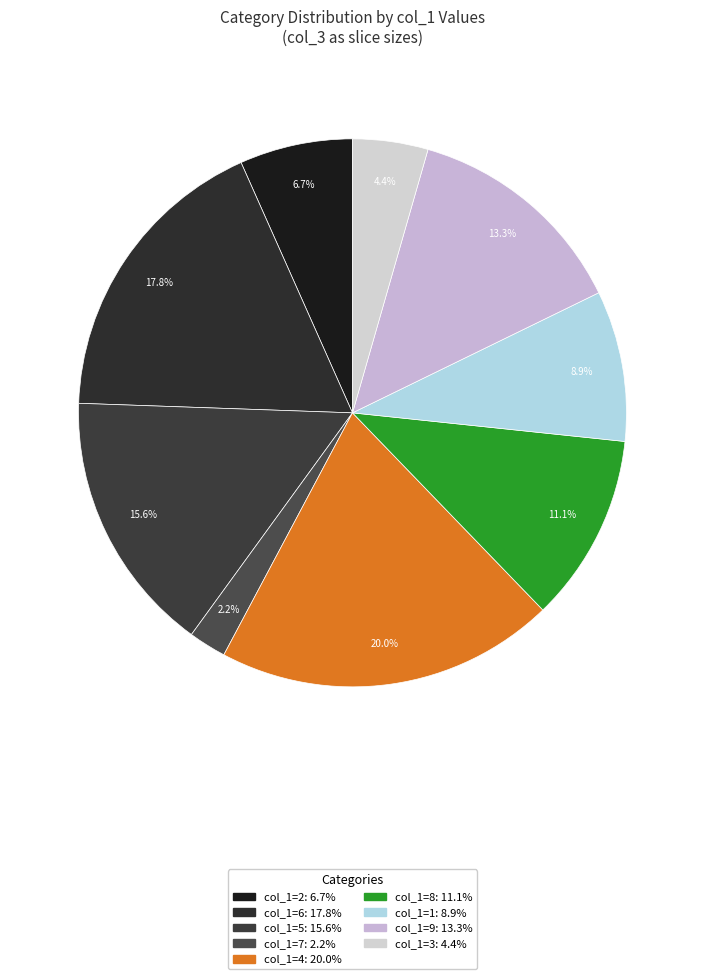

Which slice is the smallest?

7